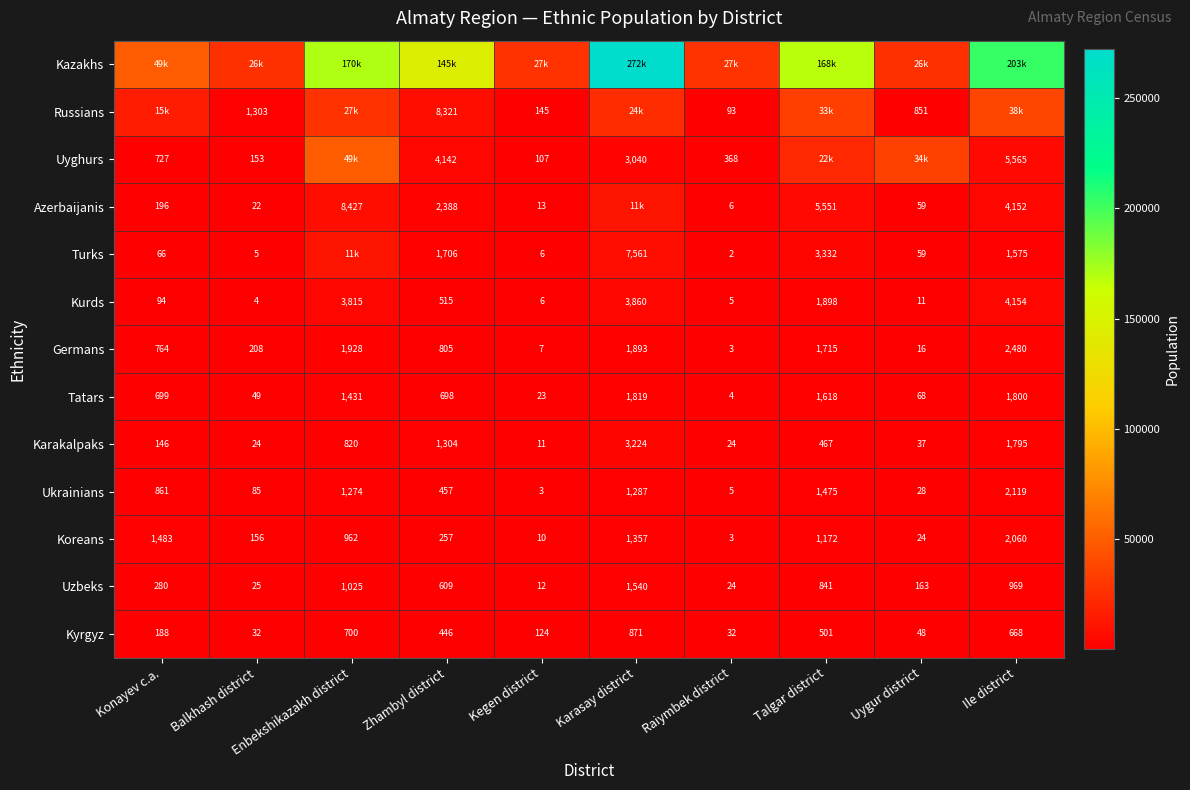

How many values in the Turks series are below 1575?

5